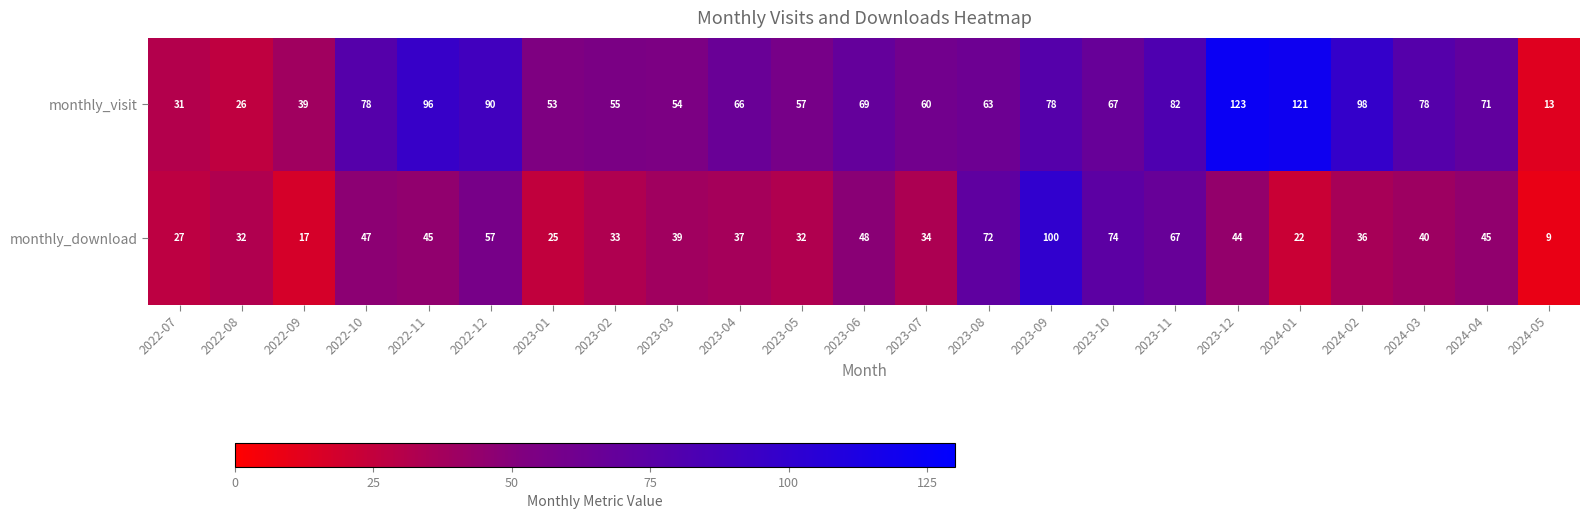

At which label does monthly_download reach its minimum?

2024-05